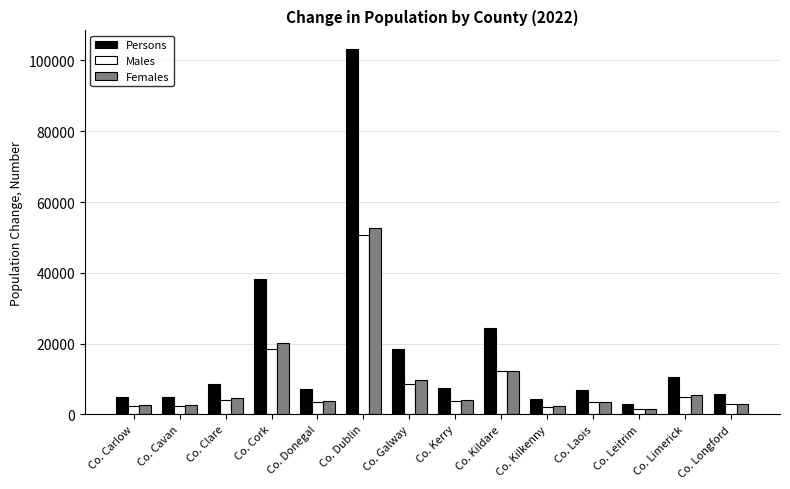

What is the difference between the maximum and minimum values in the Persons series?

100299